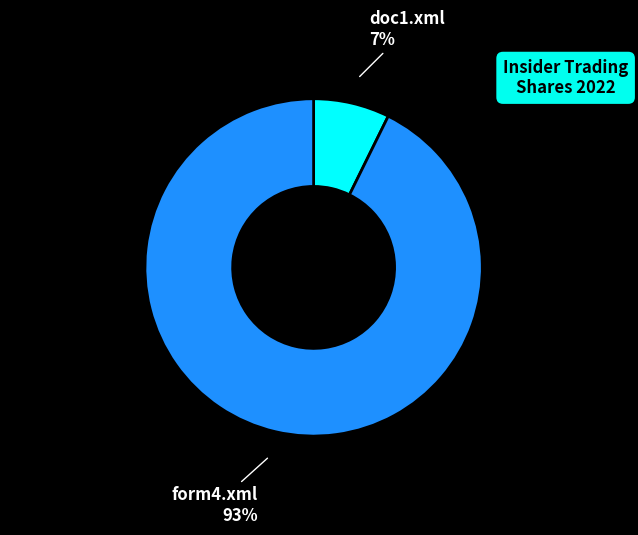

Is doc1.xml the majority of the pie?

No